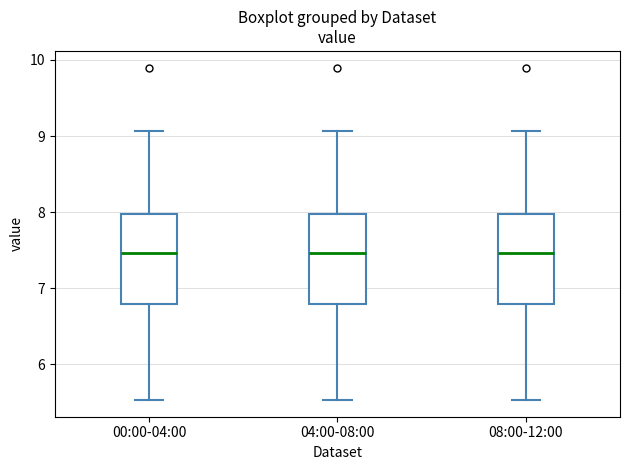

Reading left to right, transcribe this box plot: for each box, give where its median line is, the range the box spans, and where its two whiskers end, as read against the y-axis. The values are not printed on the chart, so give them approximately, as read against the axis.

00:00-04:00: median 7.5, box 6.8 to 8.0, whiskers 5.5 to 9.1
04:00-08:00: median 7.5, box 6.8 to 8.0, whiskers 5.5 to 9.1
08:00-12:00: median 7.5, box 6.8 to 8.0, whiskers 5.5 to 9.1